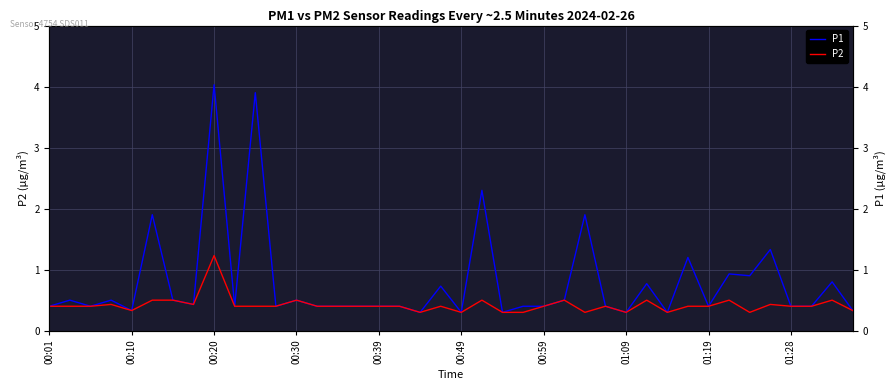

What is the sum of the P2 values at 30 and 37?

0.7